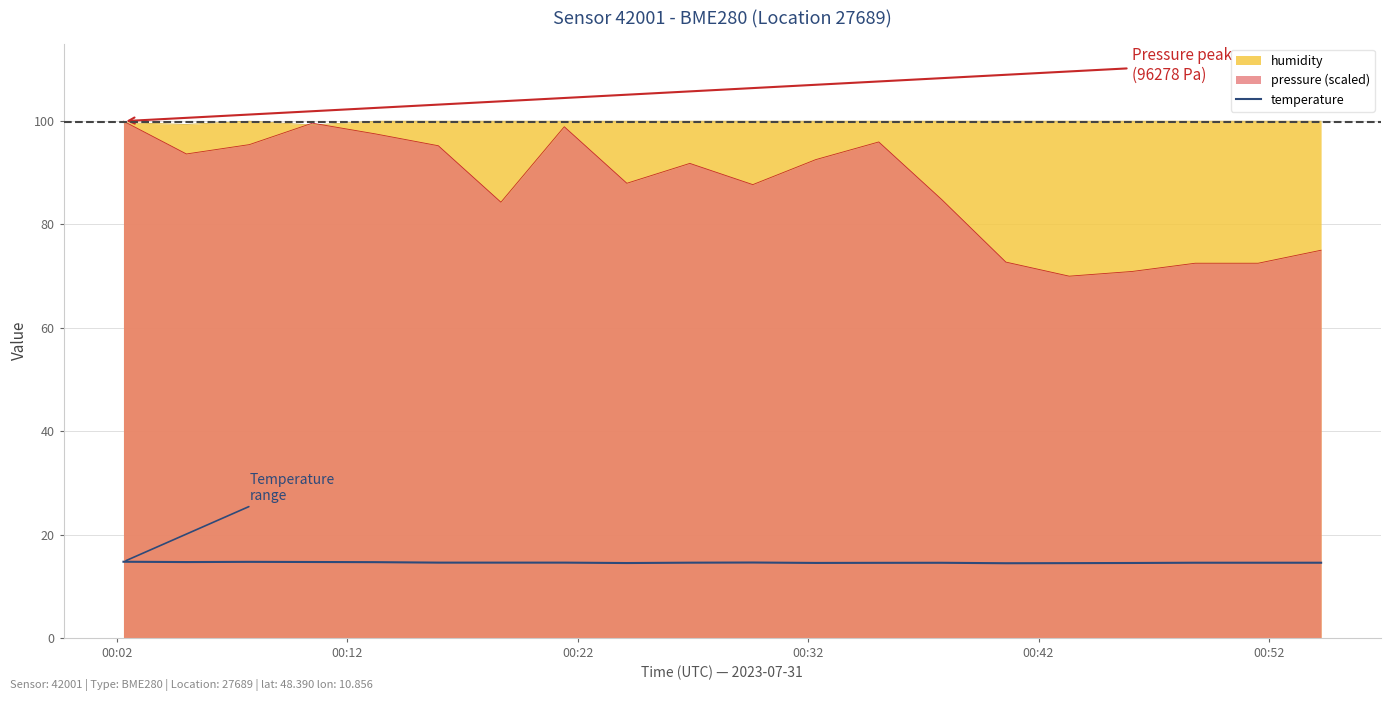

Which series has the largest total across all categories?

humidity